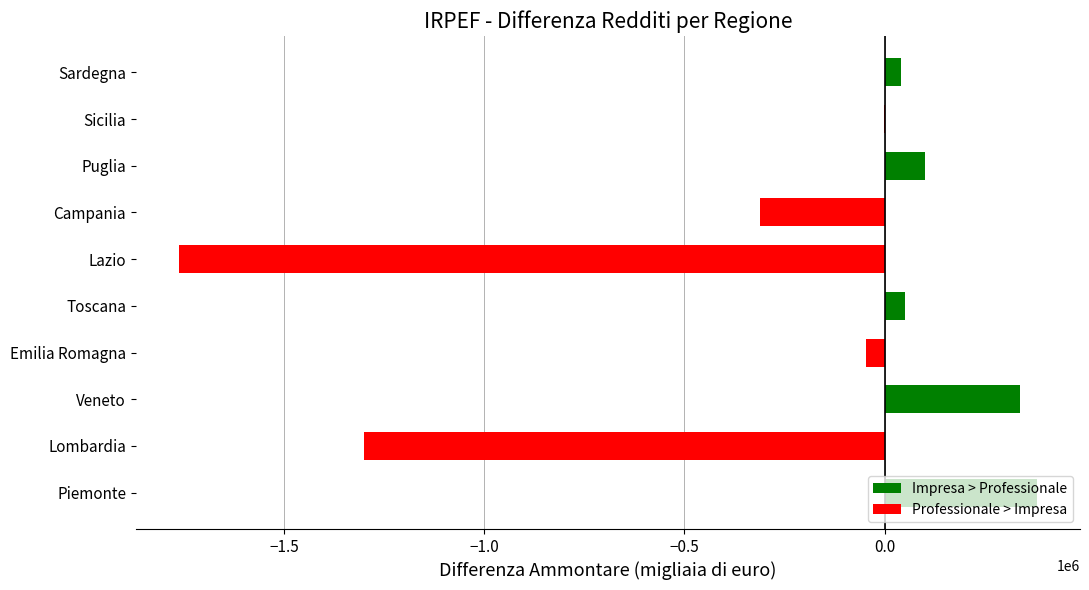

What is the maximum value shown in the chart?

381081